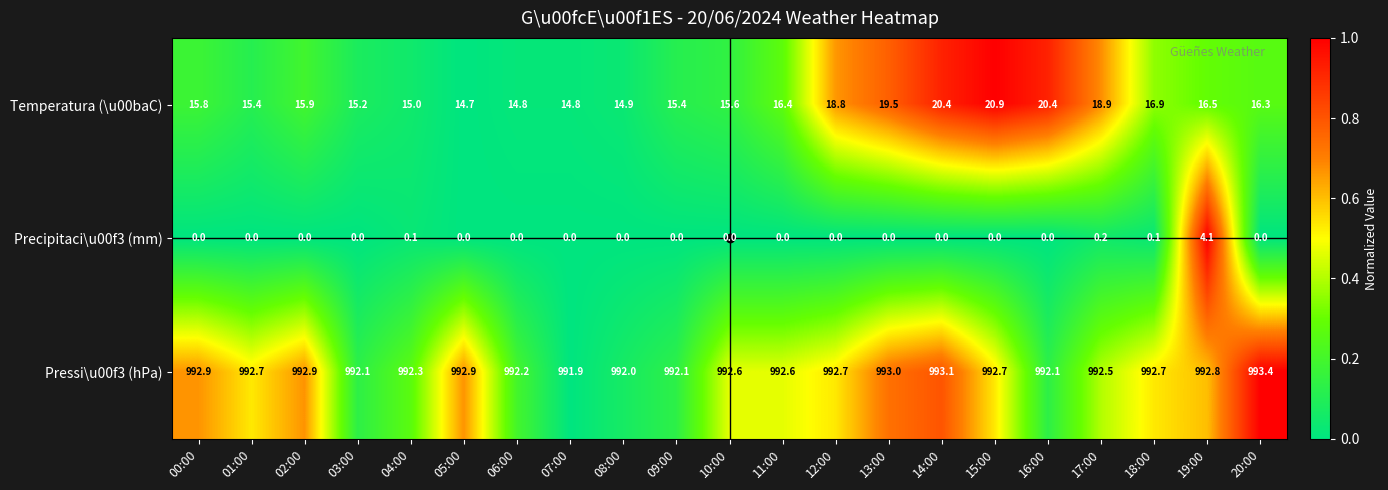

At which category is the sum across all series the highest?

15:00